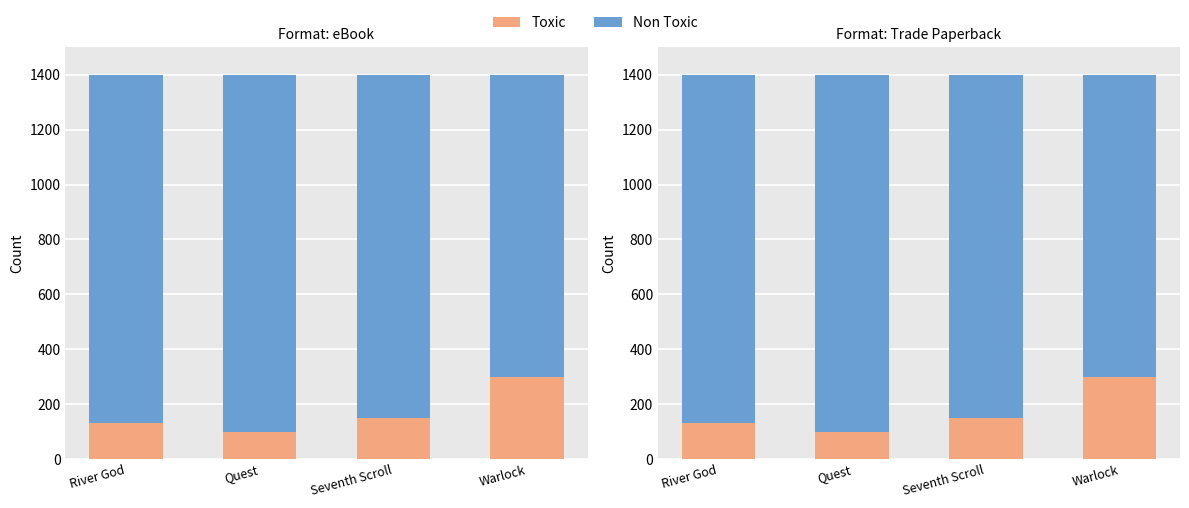

List the series in order of their overall mean, lowest first.

Toxic, Non Toxic